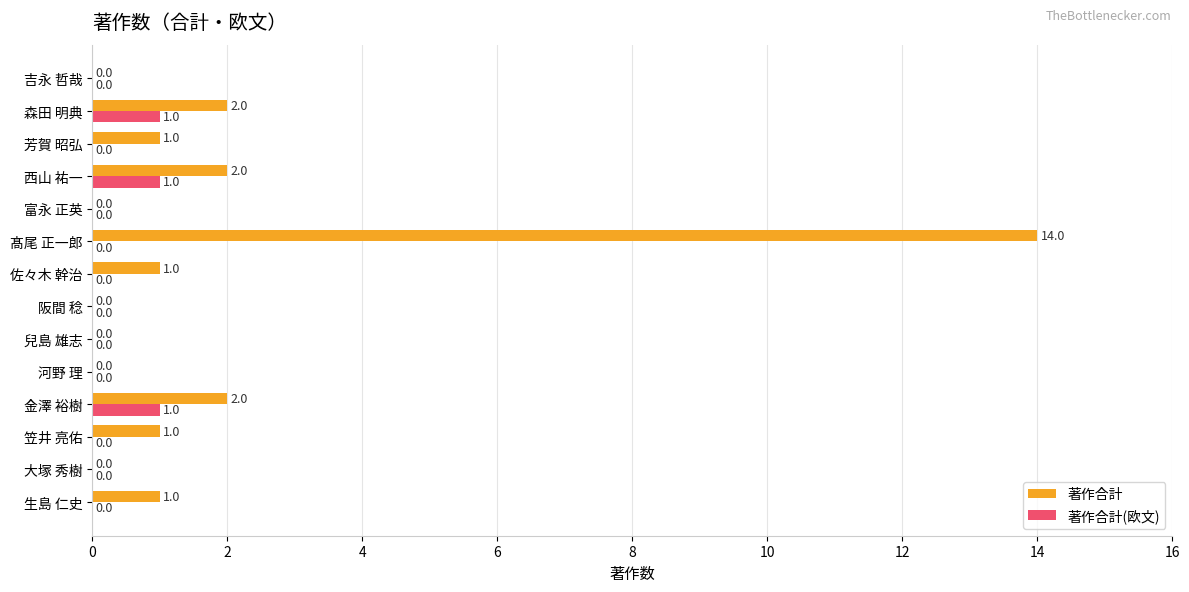

How many 著作合計(欧文) values are between 0 and 1?

14